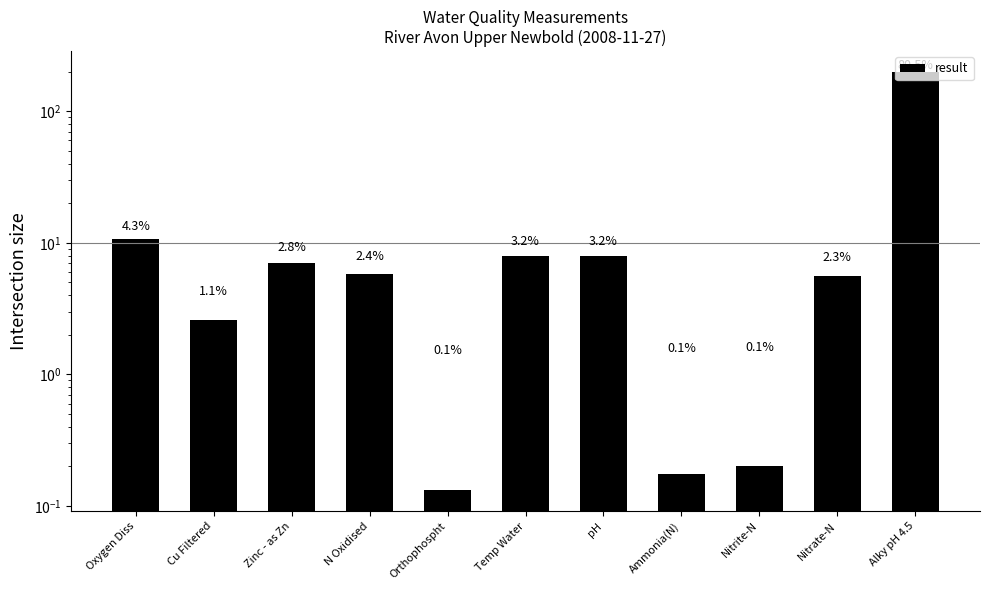

The value at N Oxidised is 2.4. True or false?

False